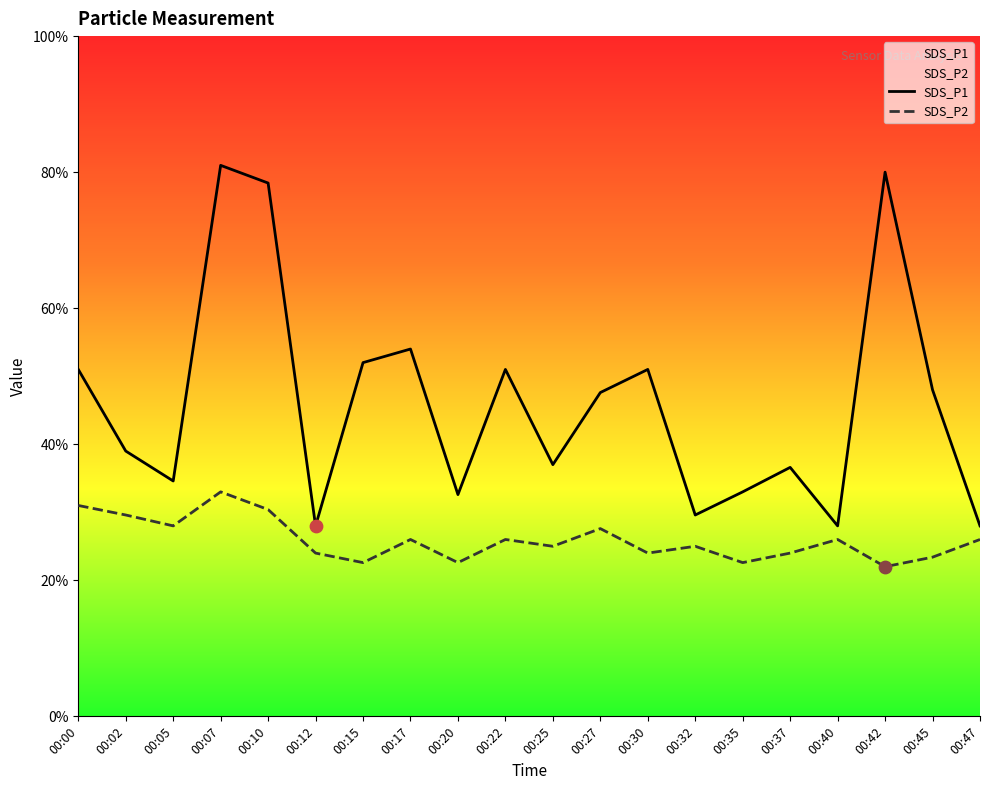

At which category is the sum across all series the highest?

00:07